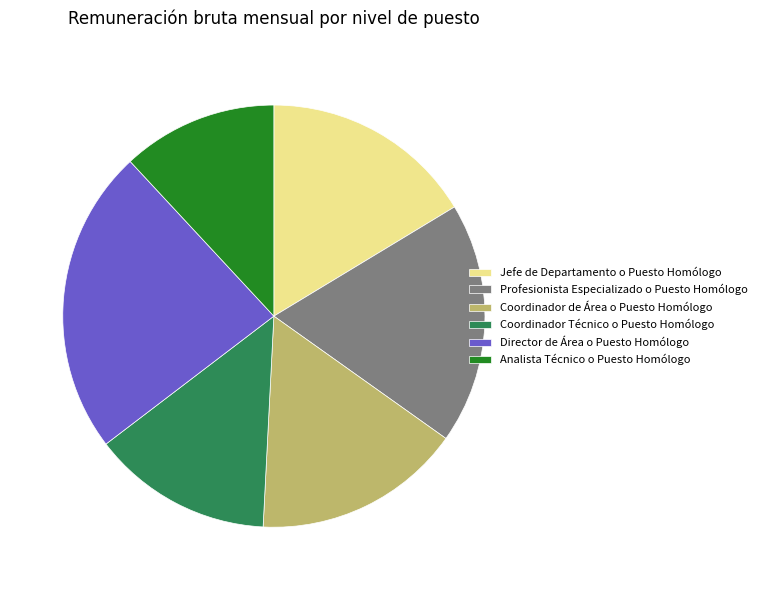

Is the sum of Director de Área o Puesto Homólogo and Analista Técnico o Puesto Homólogo greater than half?

No